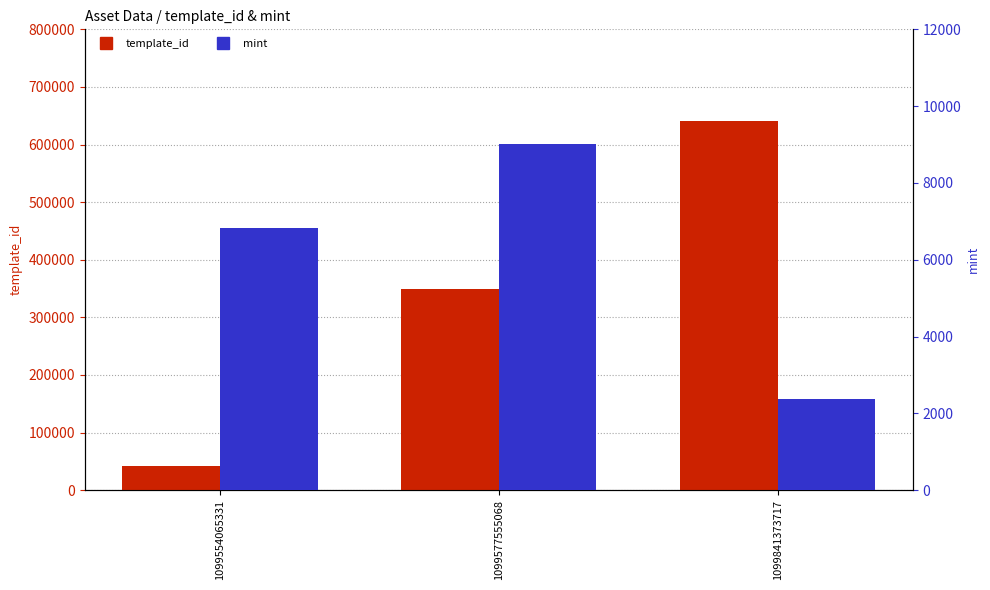

Are the bars horizontal?

No